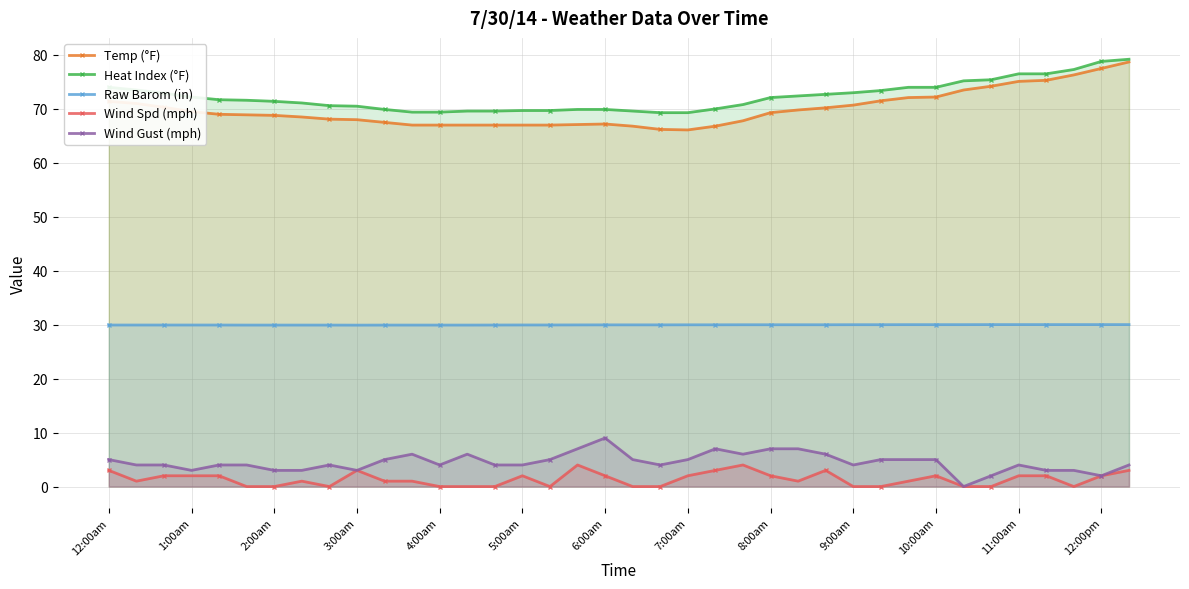

How many values in the Temp (°F) series exceed 69?

18